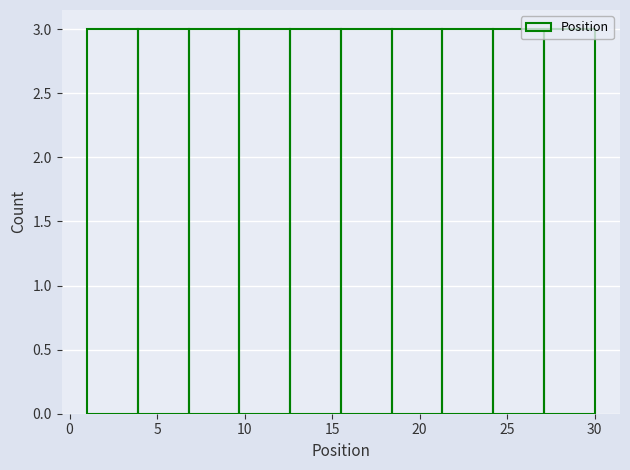

Reading left to right, list every bar in this chart as the range it spans on the x-axis followed by its height. Neither the bar edges nor the heights are printed on the chart, so give them approximately, as read against the axes.

1.0 to 3.9: 3
3.9 to 6.8: 3
6.8 to 9.7: 3
9.7 to 12.6: 3
12.6 to 15.5: 3
15.5 to 18.4: 3
18.4 to 21.3: 3
21.3 to 24.2: 3
24.2 to 27.1: 3
27.1 to 30.0: 3